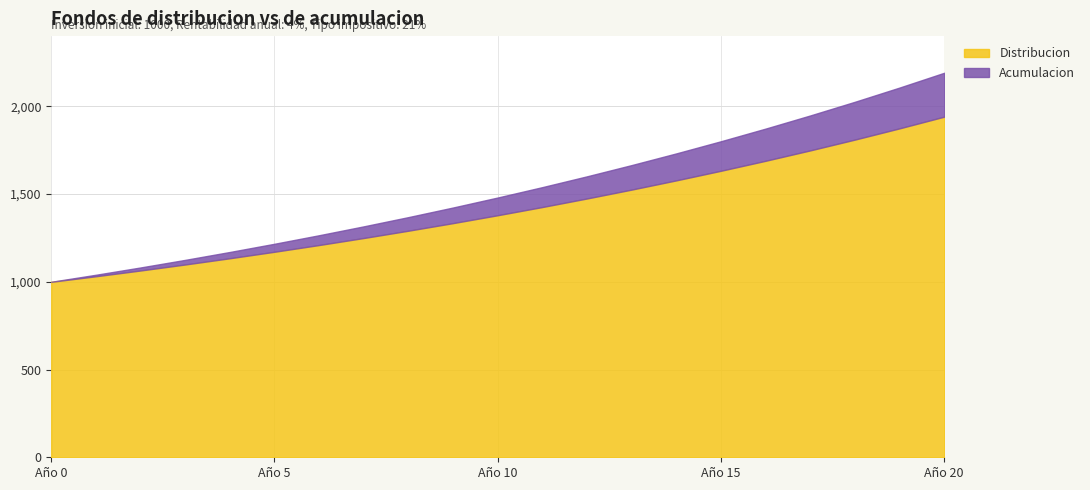

At 2, list the series in order from largest to smallest.

Acumulacion, Distribucion